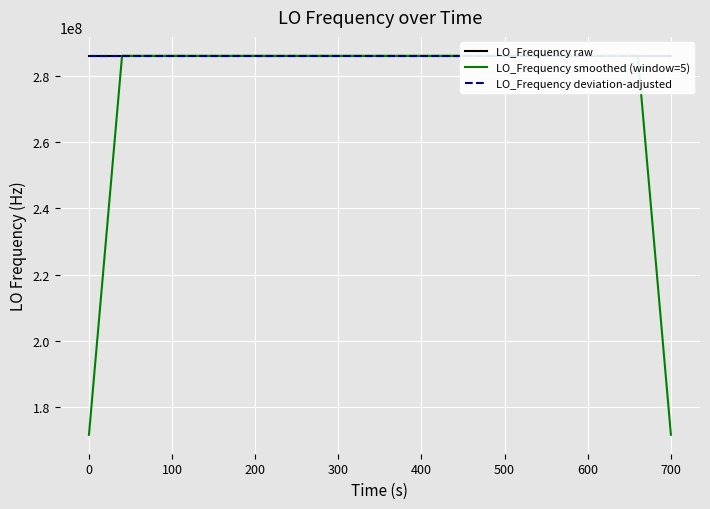

True or false: LO_Frequency smoothed (window=5) has a value of 300392379.1 at 0.

False